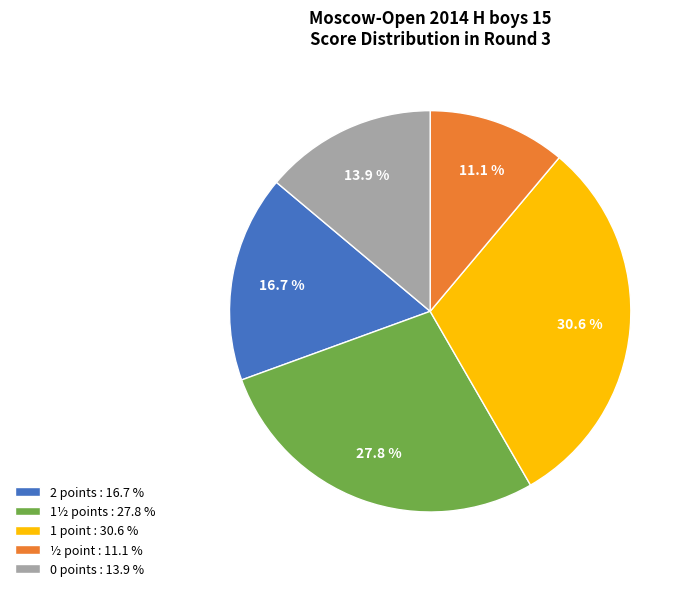

How much of the chart is everything except ½ point : 11.1 %?

88.9%